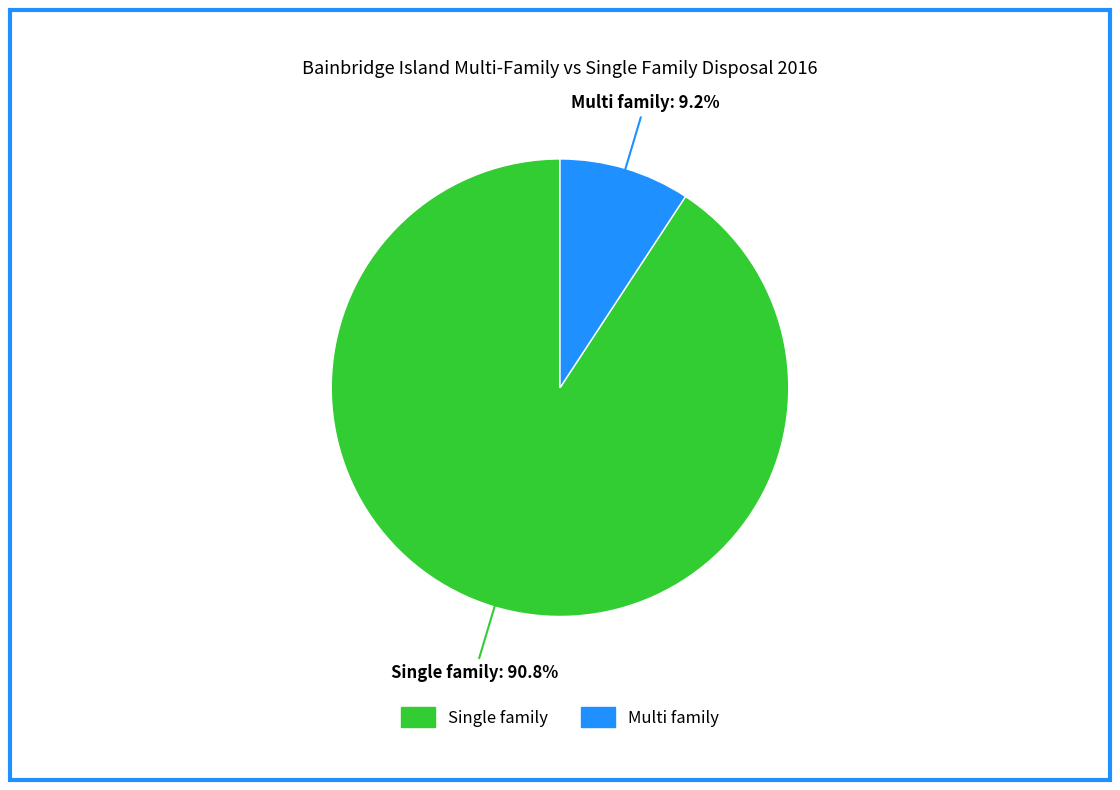

Rank the categories by value from highest to lowest.

Single family, Multi family